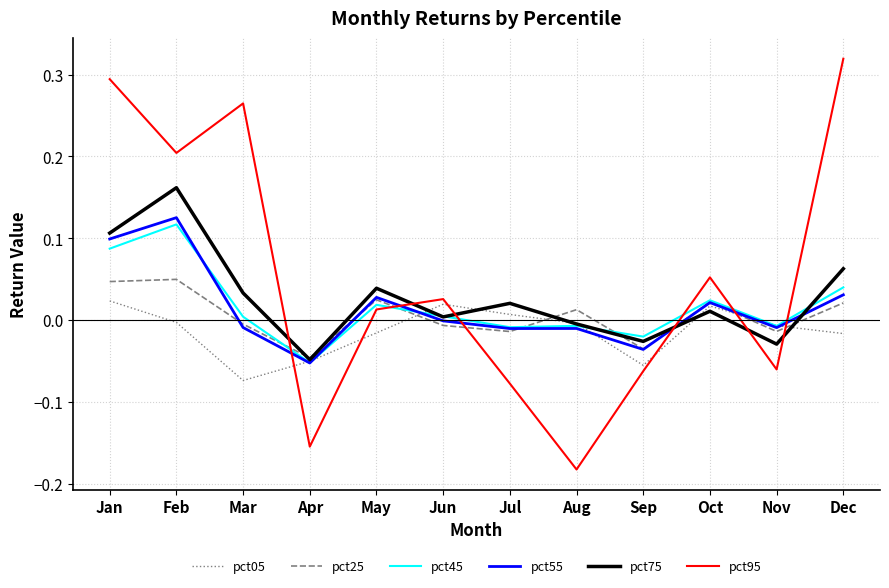

True or false: pct75 has a value of 0.0 at Feb.

False